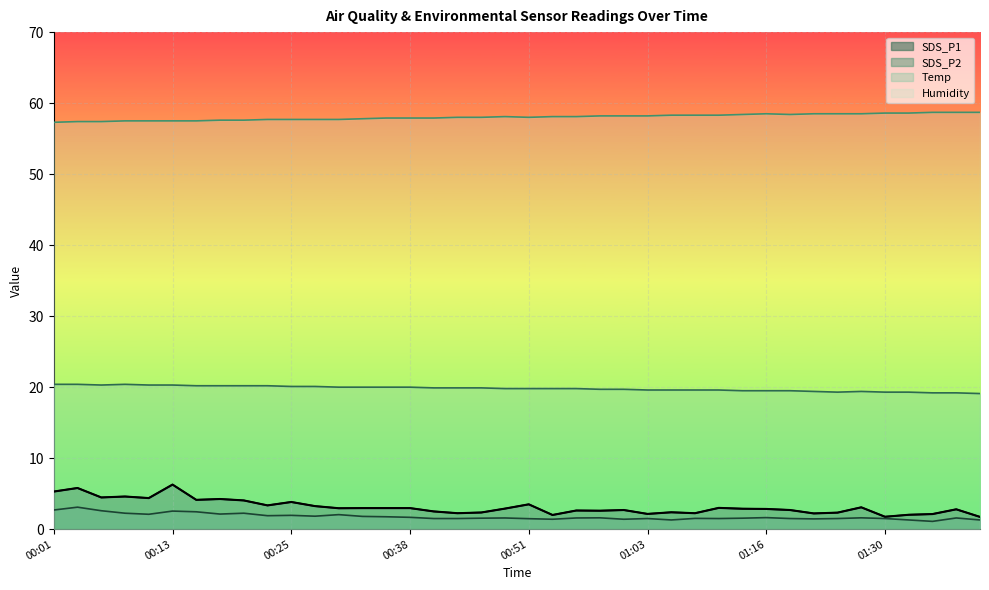

At how many categories does at least one series exceed 19?

40